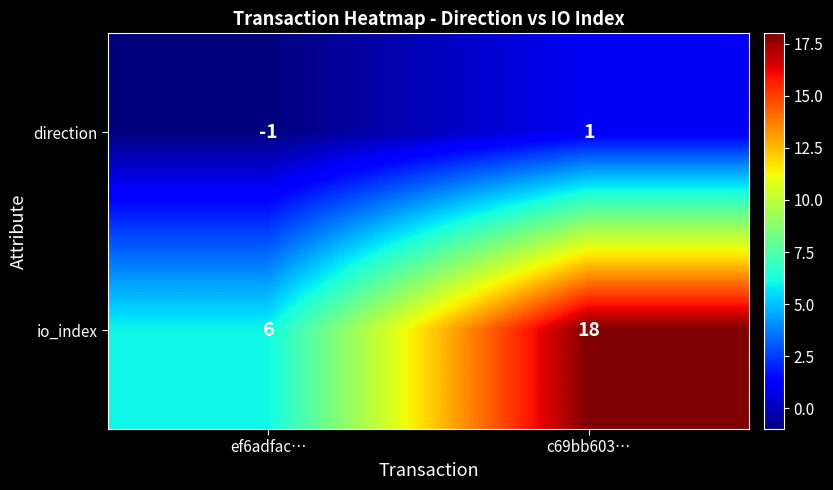

How many values in the direction series are below 1?

1